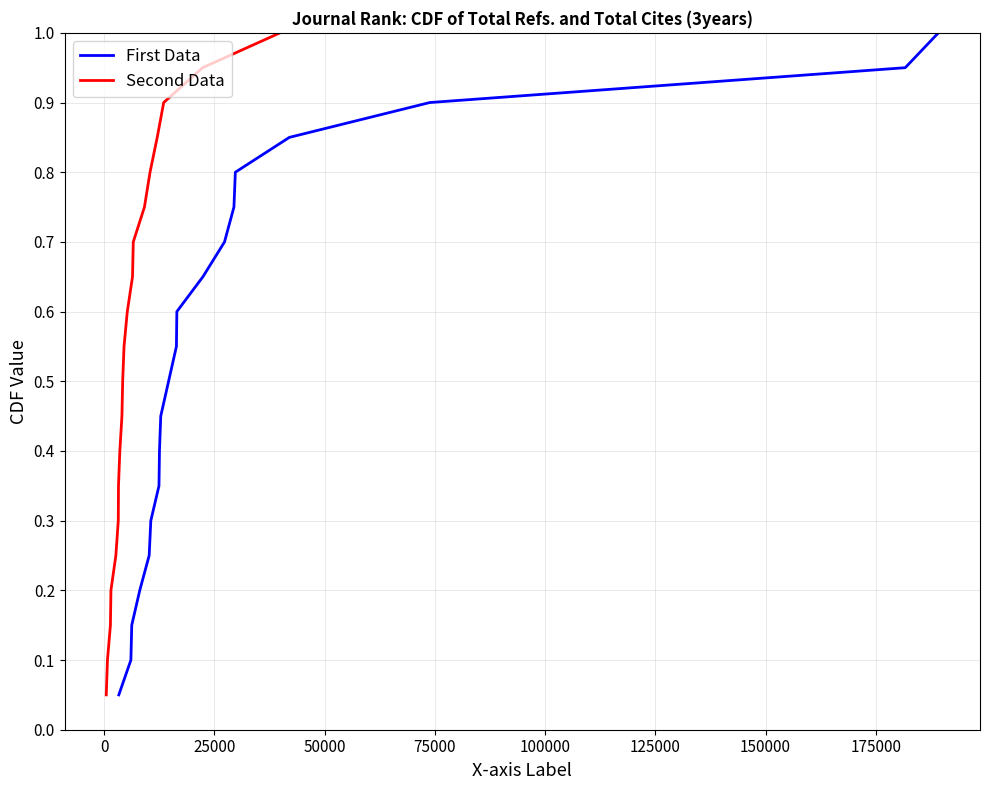

Is it true that Total Refs. equals 0.2 at 150000?

False